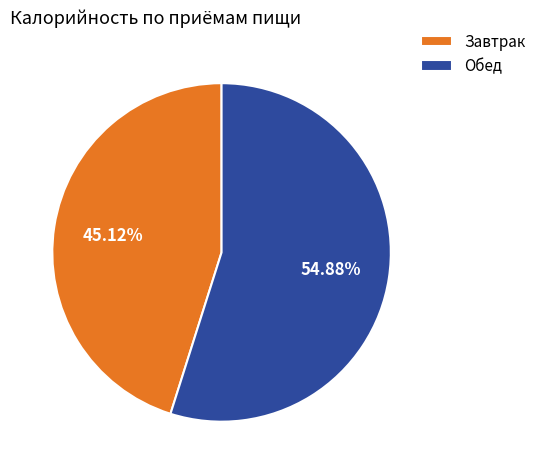

True or false: Обед accounts for 48% of the total.

False